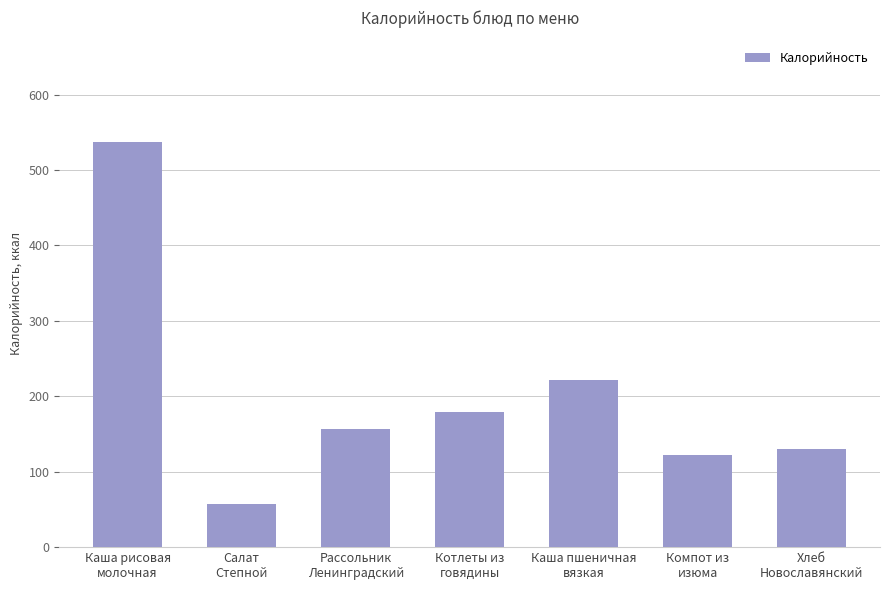

How many data points are less than 156?

3